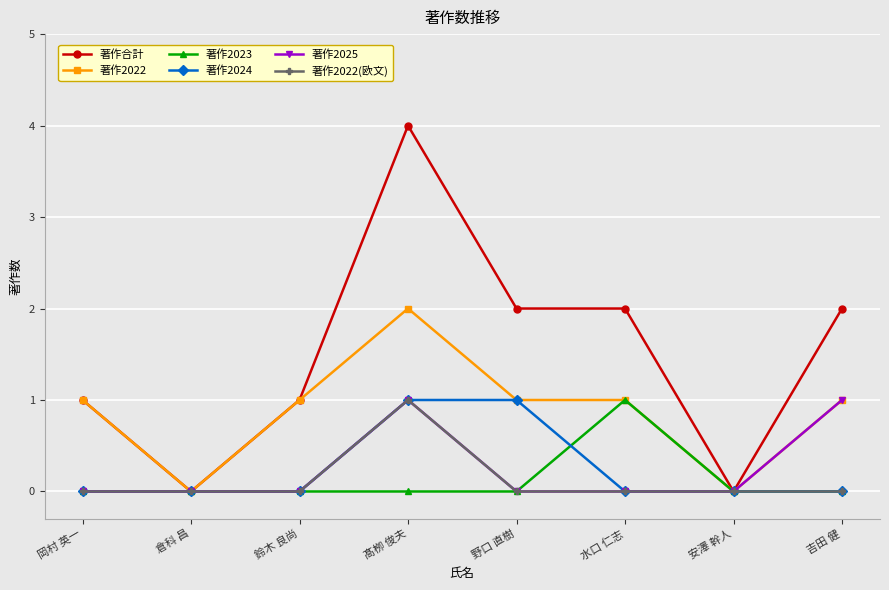

Count the number of data series in this chart.

6